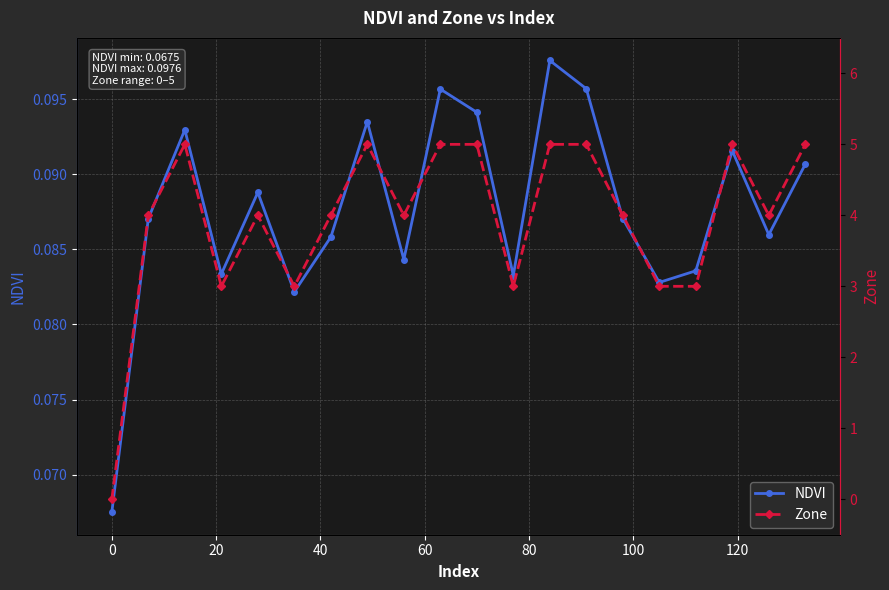

In NDVI, how many points are higher than both neighbors (excluding endpoints)?

6